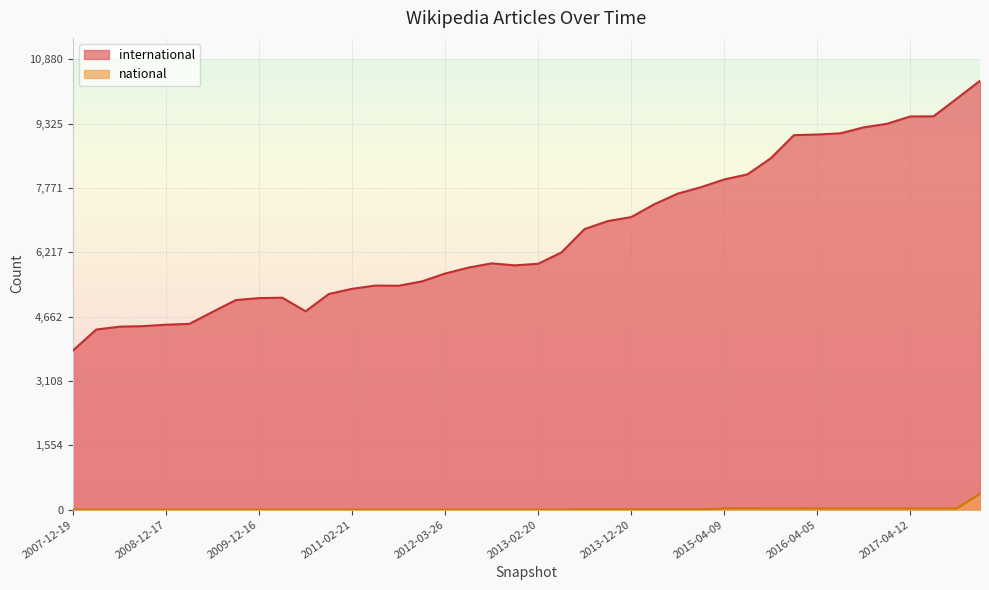

Rank the series by their average value, from highest to lowest.

international, national